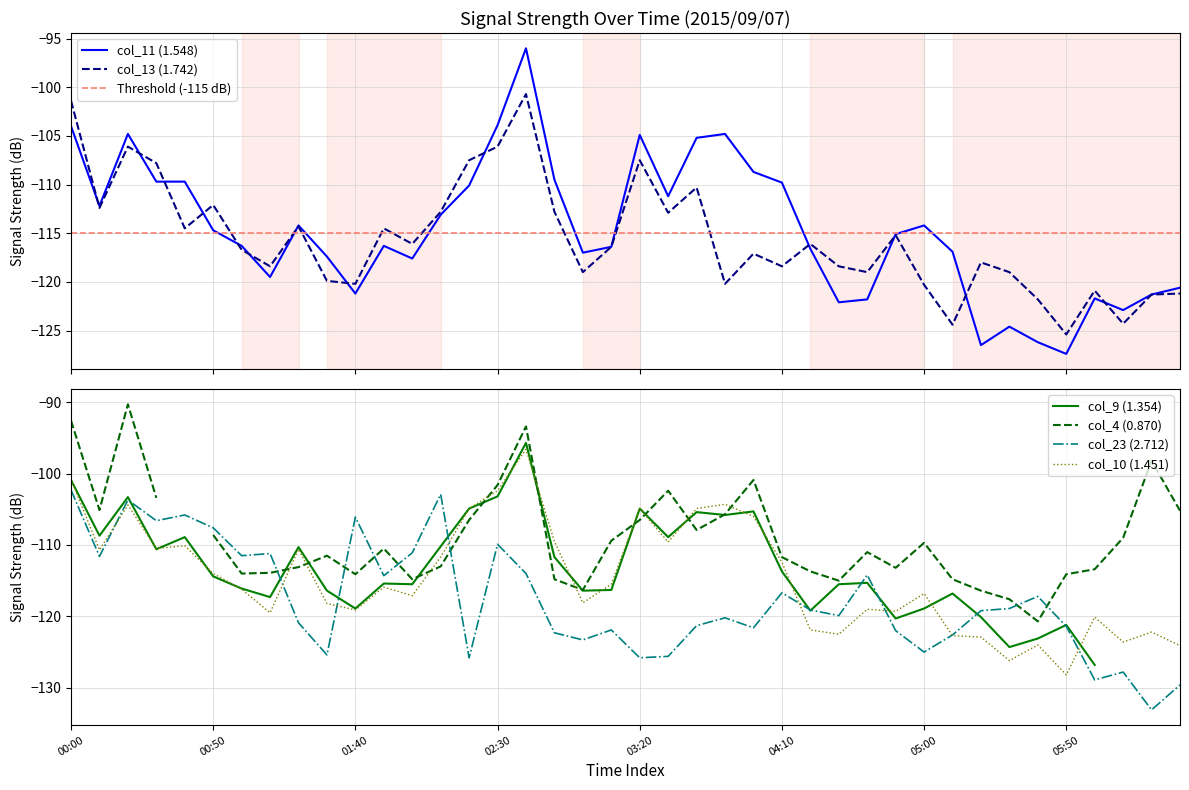

Which series ends up on top after the final intersection of col_13 and col_10?

col_13